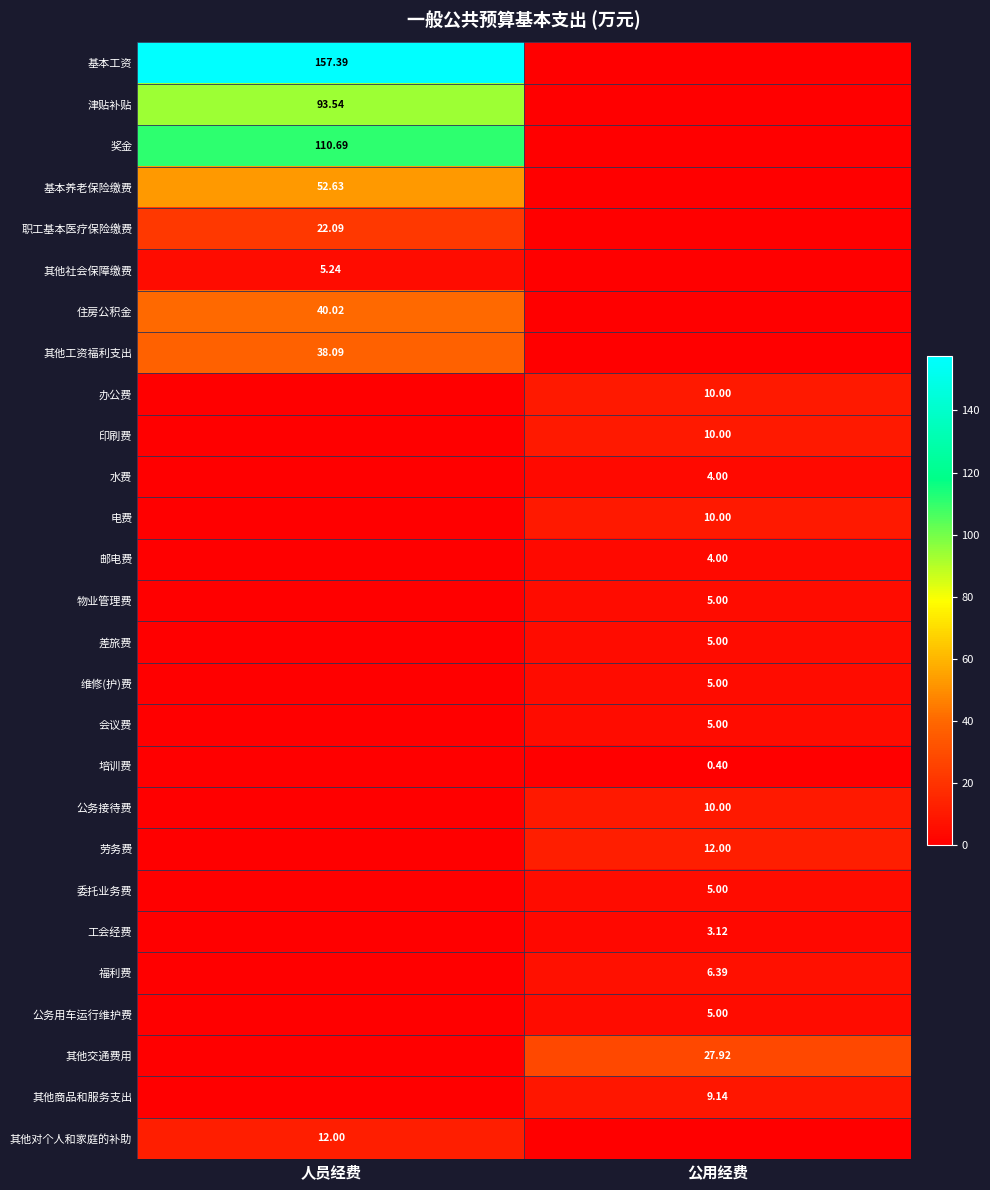

Rank the categories by 其他社会保障缴费 value from lowest to highest.

公用经费, 人员经费